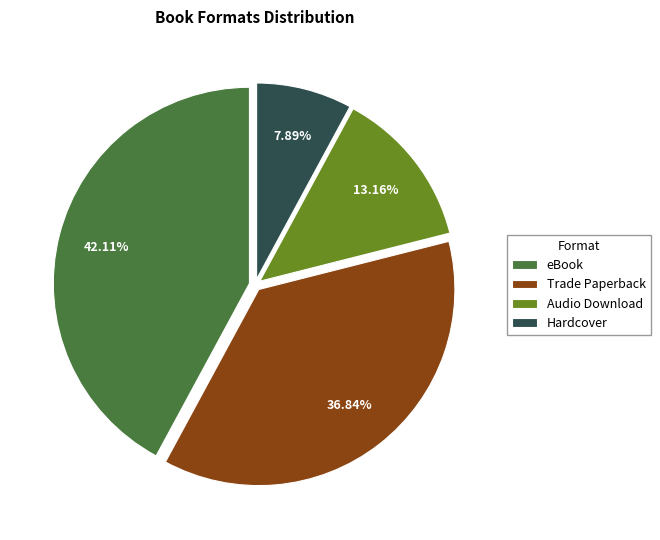

How many segments does this pie chart have?

4